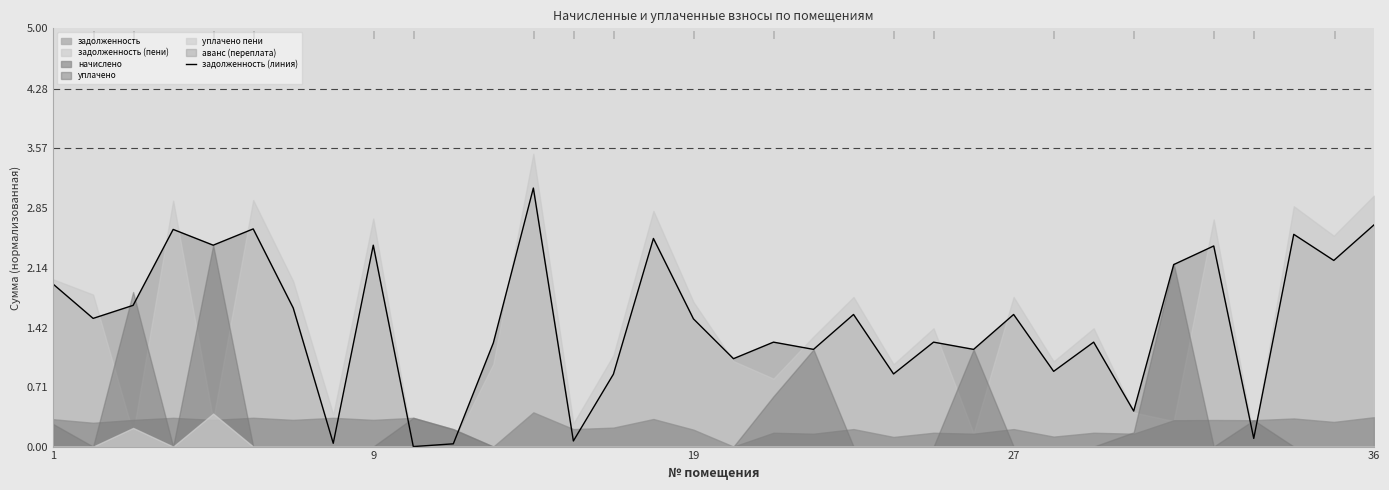

How many lines are shown in the chart?

1